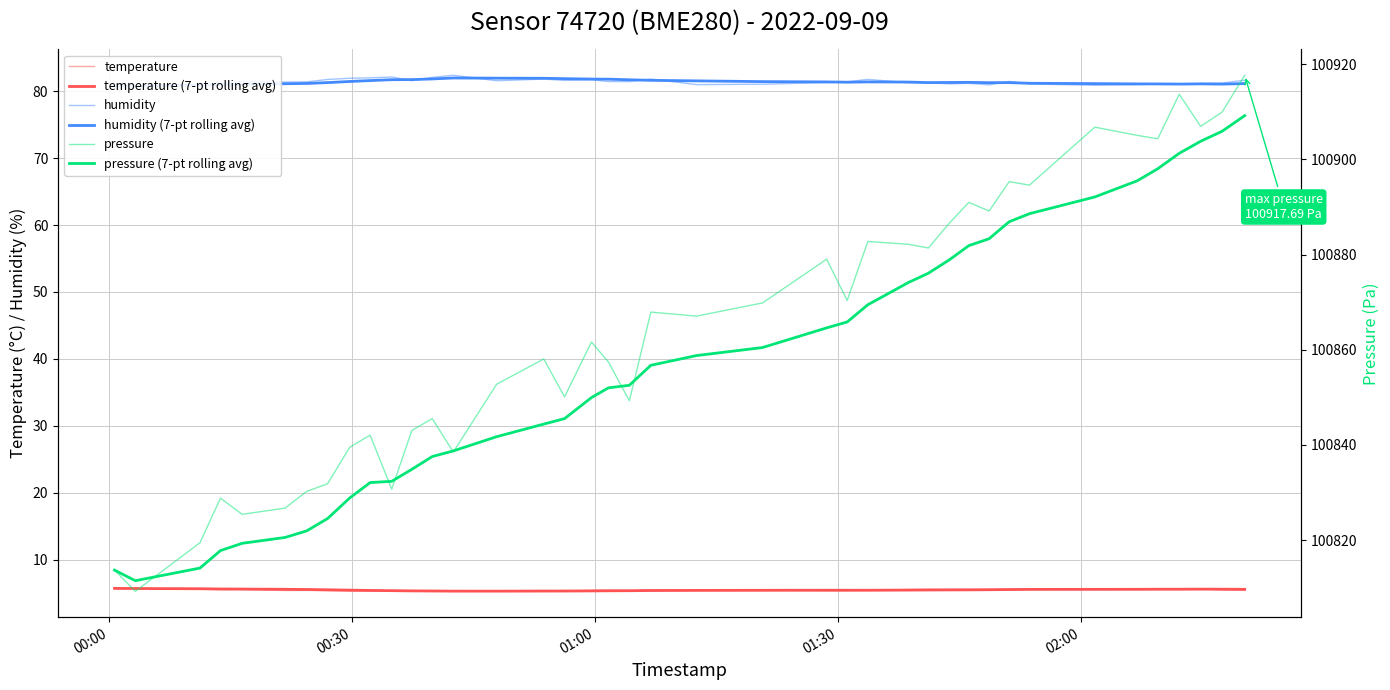

What is the label of the 1st point from the left?

00:00